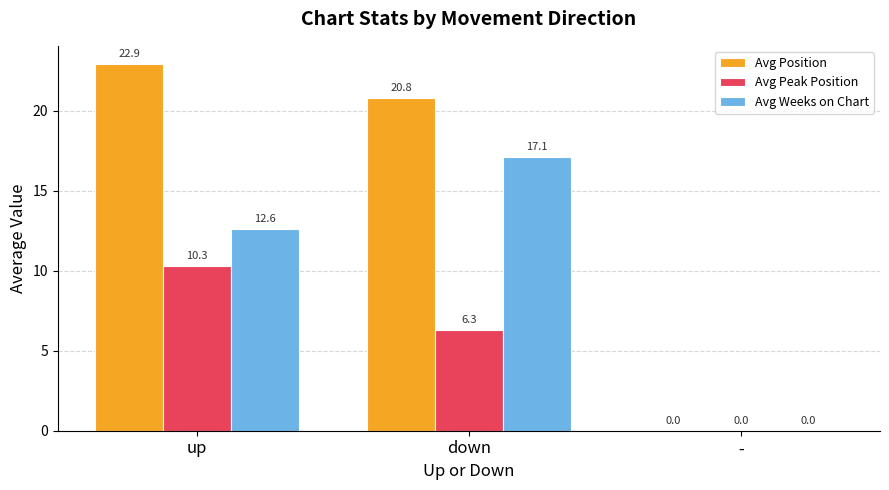

Which series changed the most between up and down?

Avg Weeks on Chart